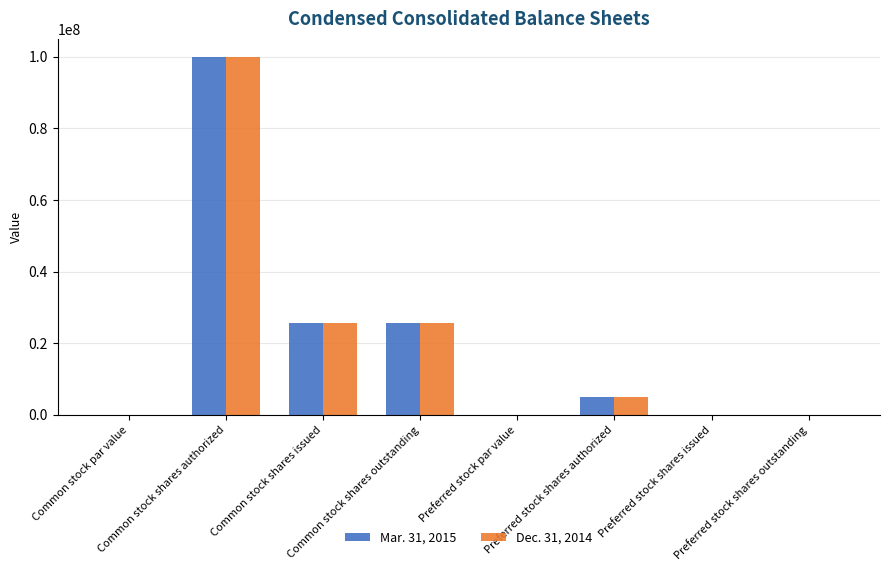

Does the chart contain stacked bars?

No